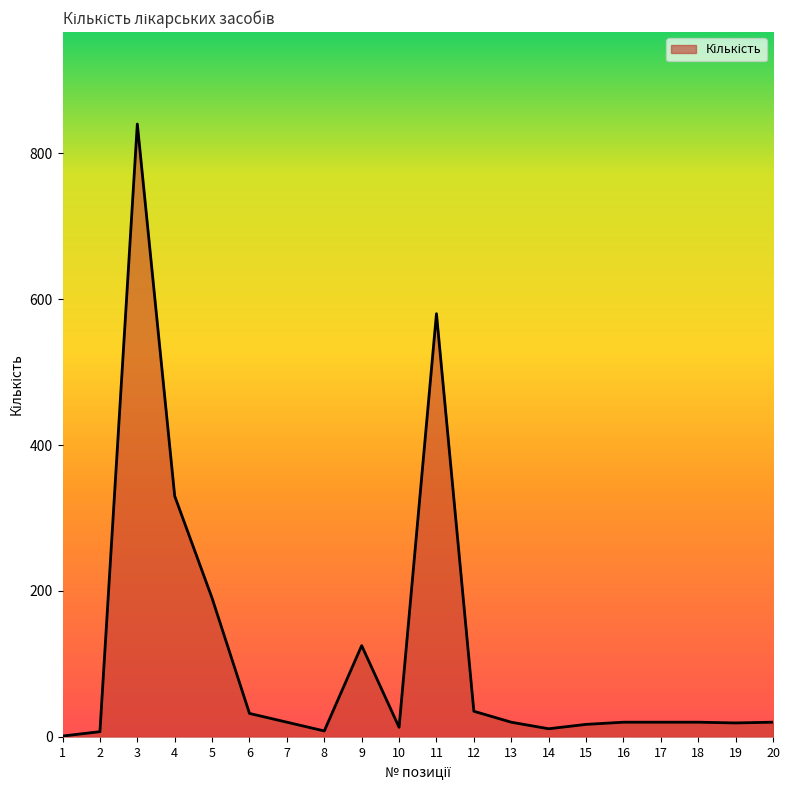

What is the sum of all values?

2328